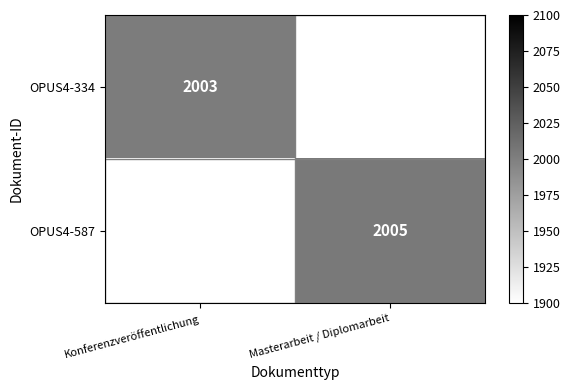

What is the smallest value displayed?

2003.0